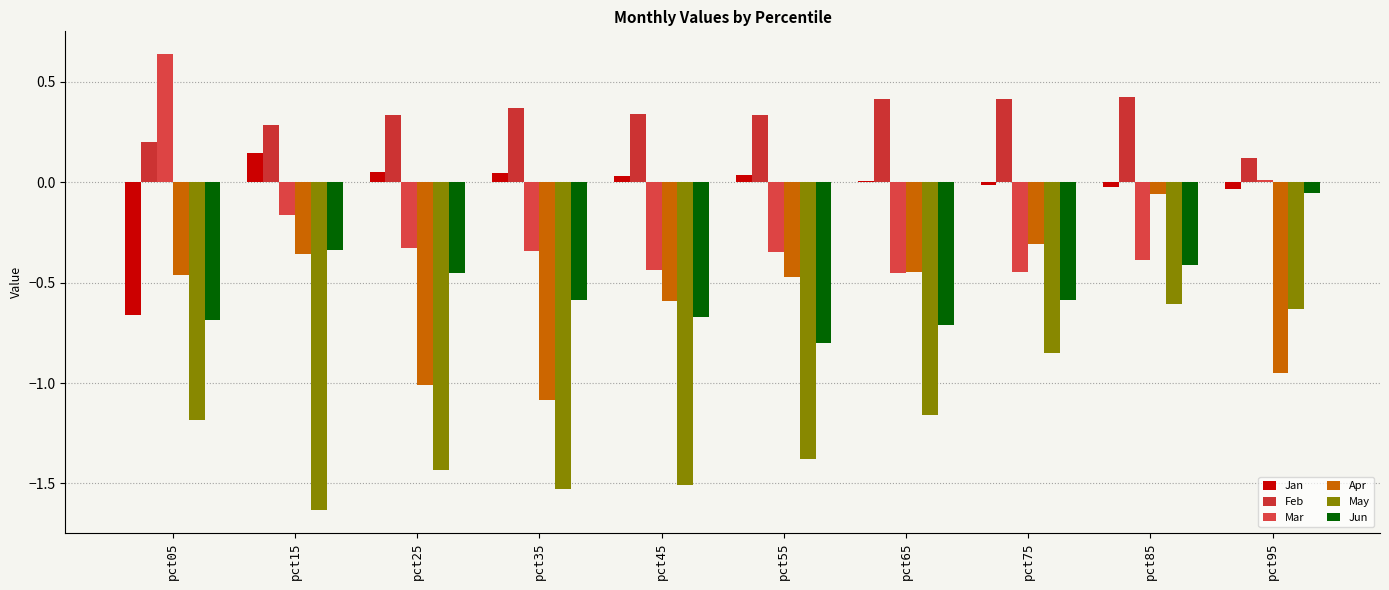

What is the average value of the May series?

-1.2